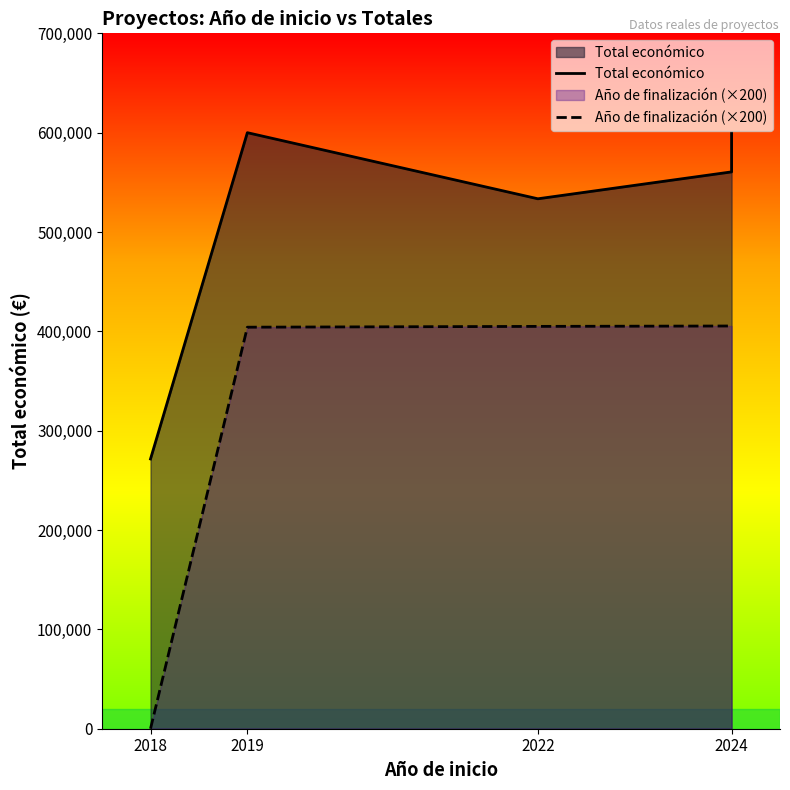

Rank the series by their average value, from highest to lowest.

Total económico, Año de finalización (×200)